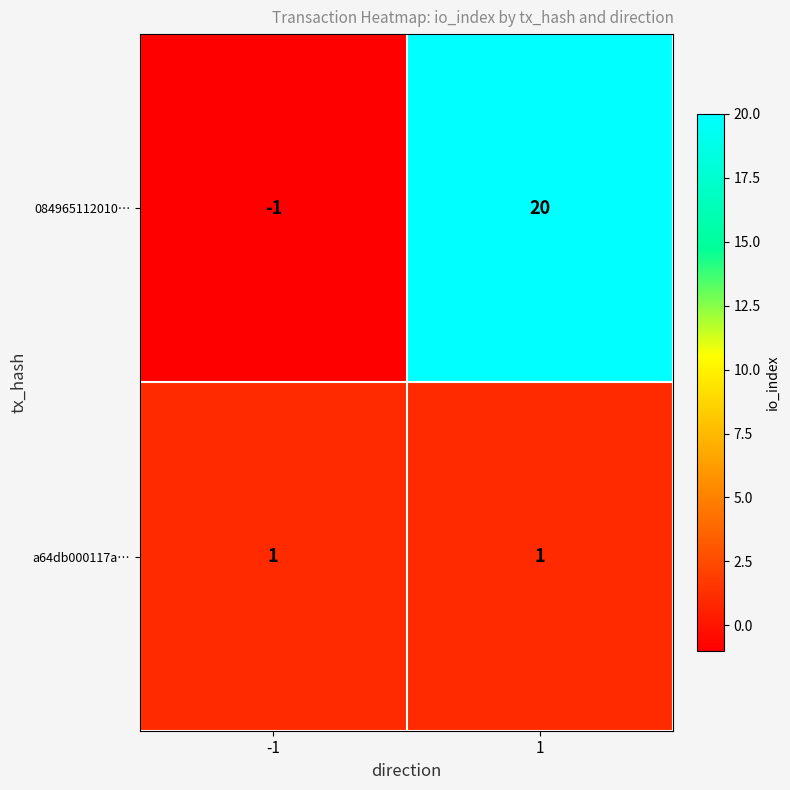

Reading left to right, what are all the values shown in this chart?

084965112010…: -1=-1	1=20
a64db000117a…: -1=1	1=1